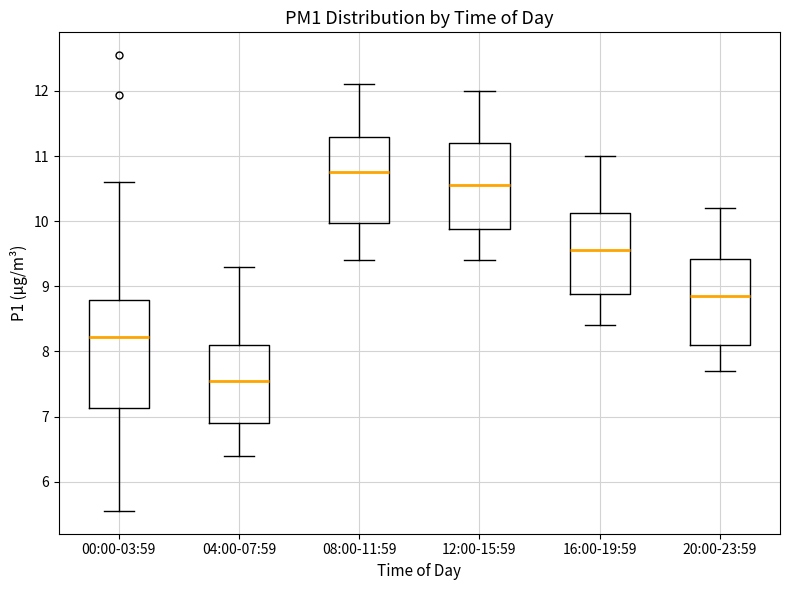

Comparing the boxes themselves (not the whiskers), which one is the tallest?

00:00-03:59